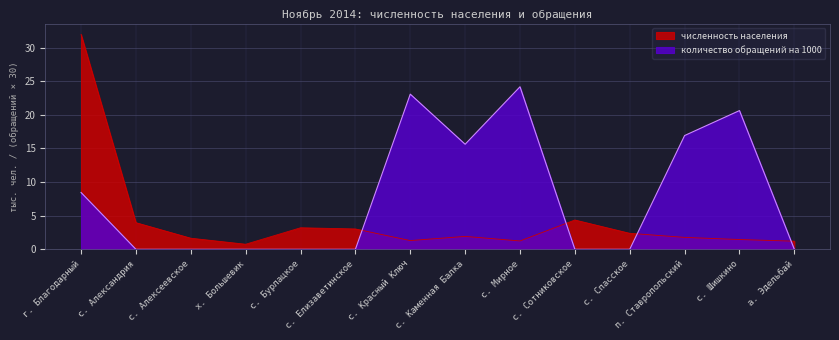

Where is the first local minimum for численность населения?

х. Большевик